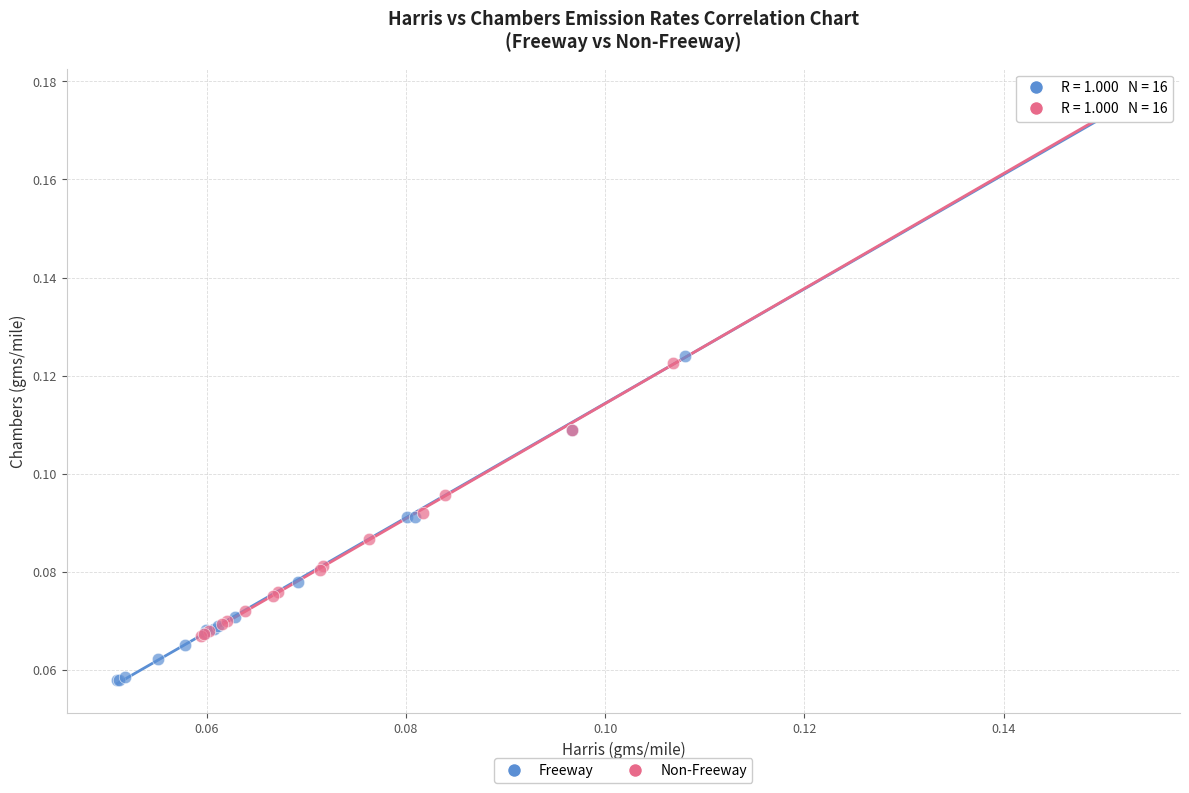

What are all the series names shown in the legend?

Freeway, Non-Freeway